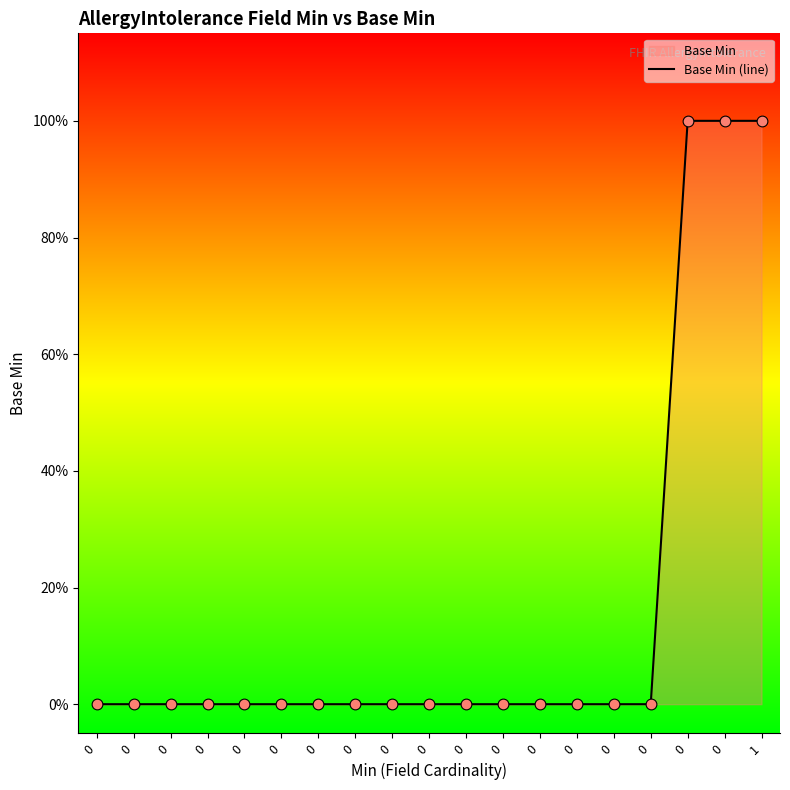

Between 1 and 0, which is larger?

1